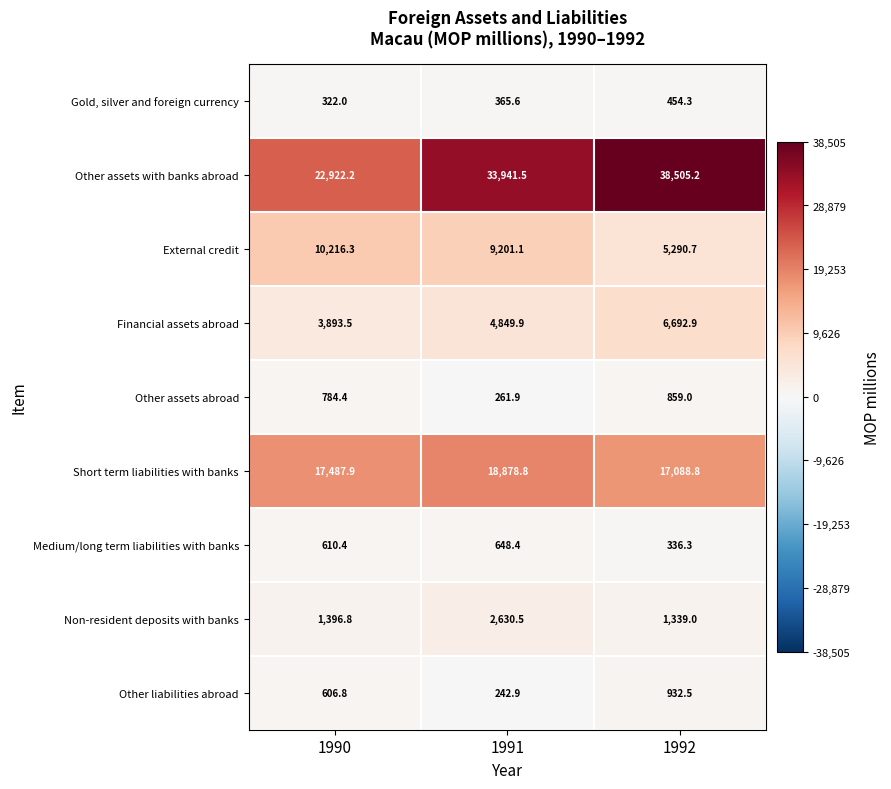

The value of Other assets abroad at 1992 is 859.0. True or false?

True